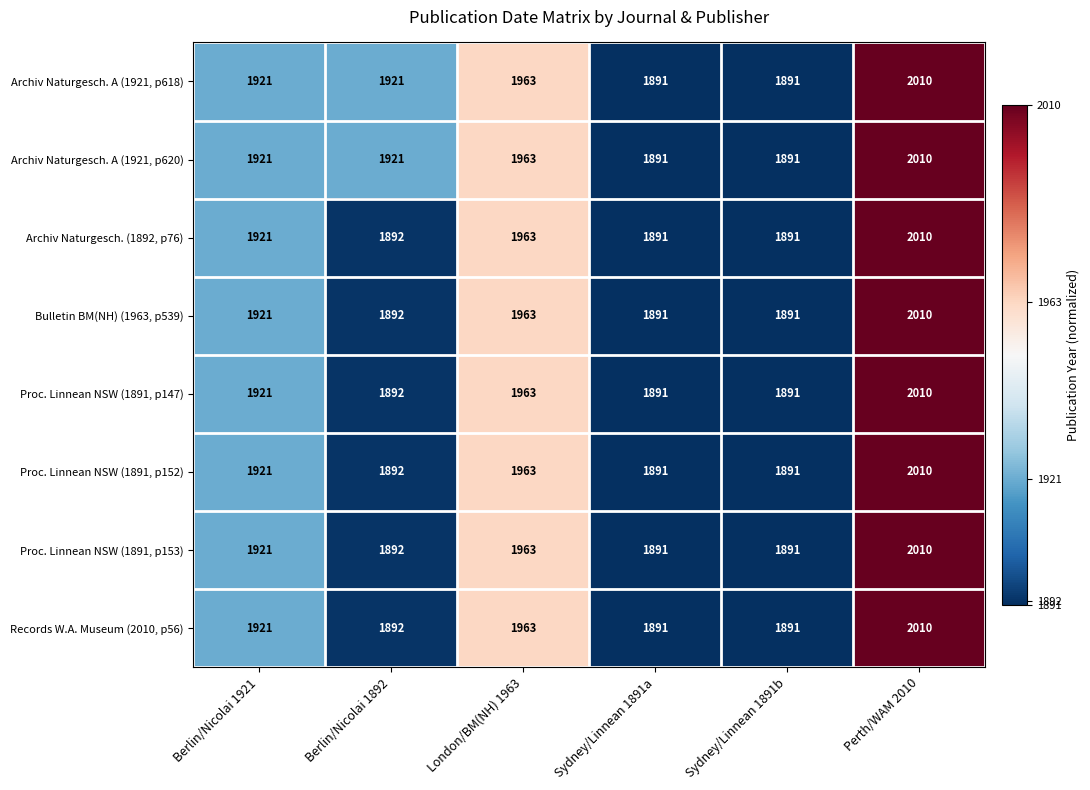

What is the sum of all Proc. Linnean NSW (1891, p147) values?

11568